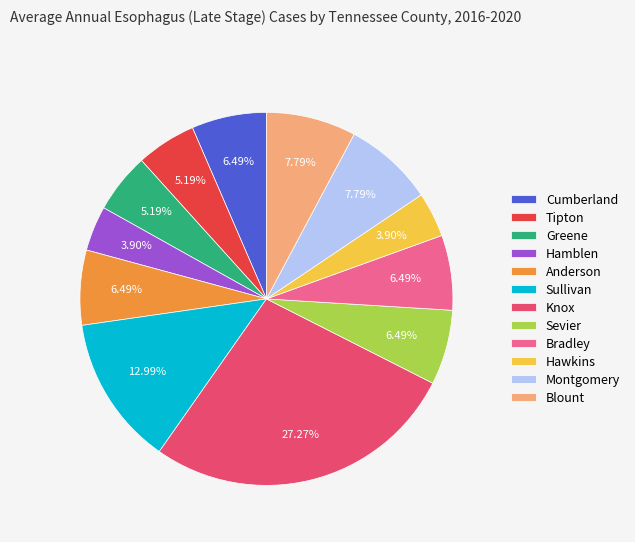

Combined, do Bradley and Hamblen account for over 50%?

No